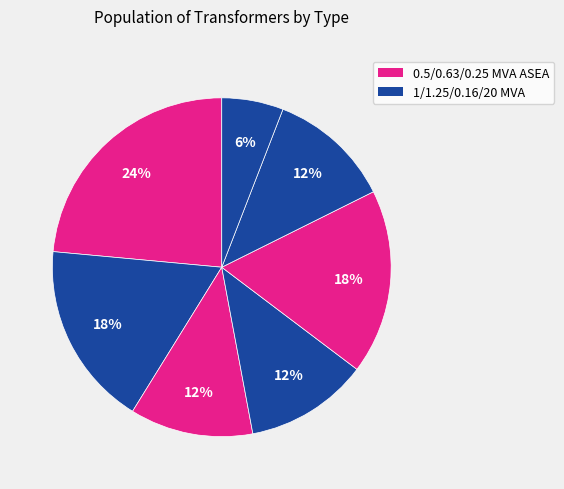

How many segments does this pie chart have?

7